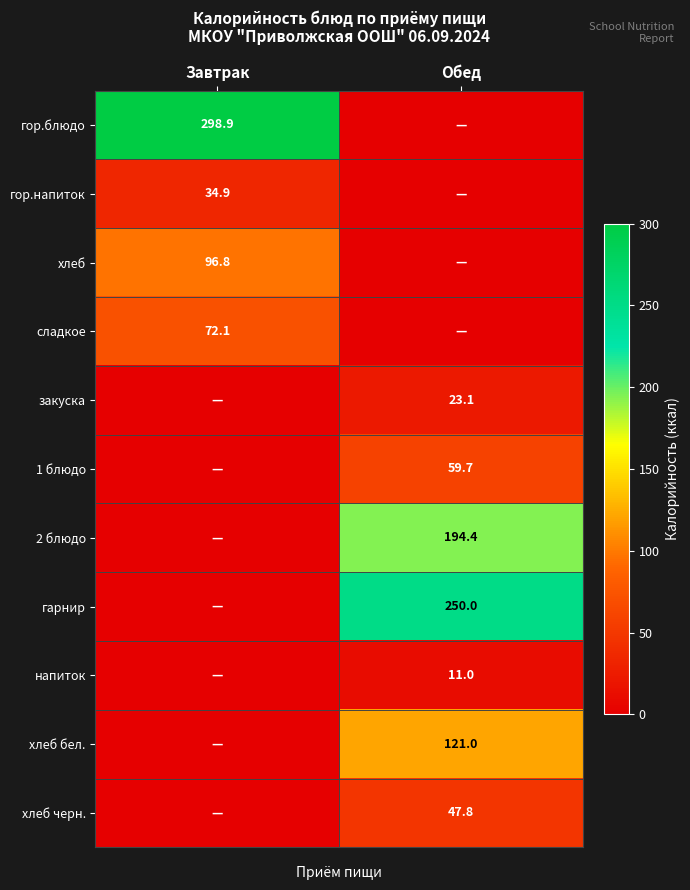

The хлеб бел. series shows 73.0 at Обед. True or false?

False